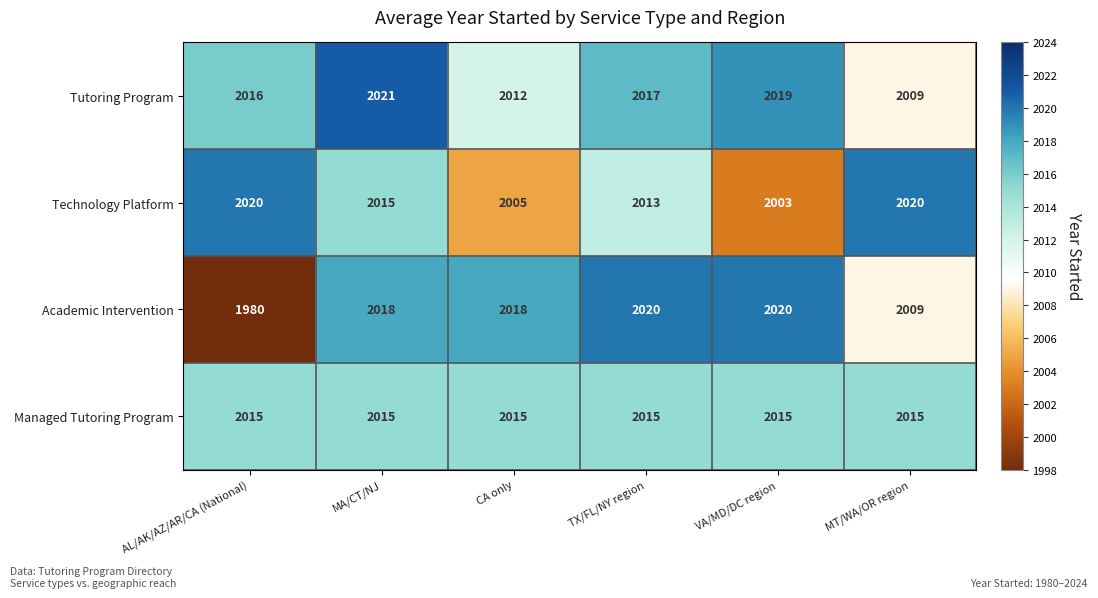

Which series changed the most between MA/CT/NJ and MT/WA/OR region?

Tutoring Program